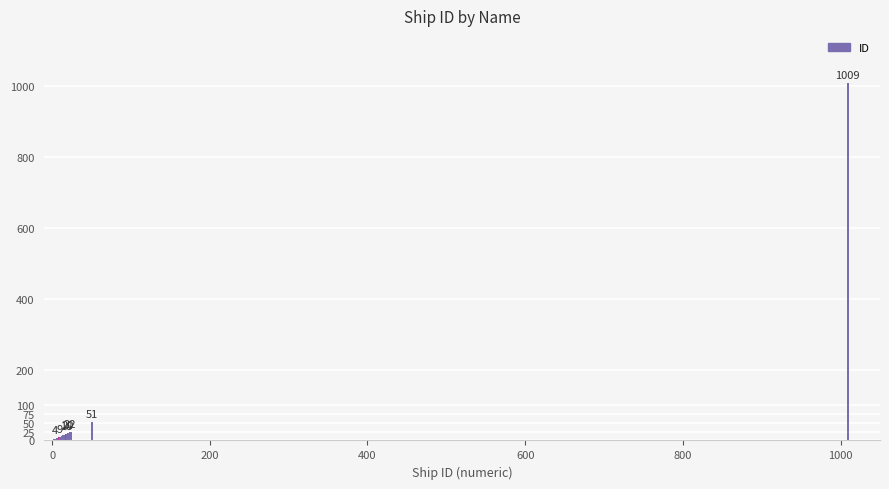

What is the greatest value displayed?

1009